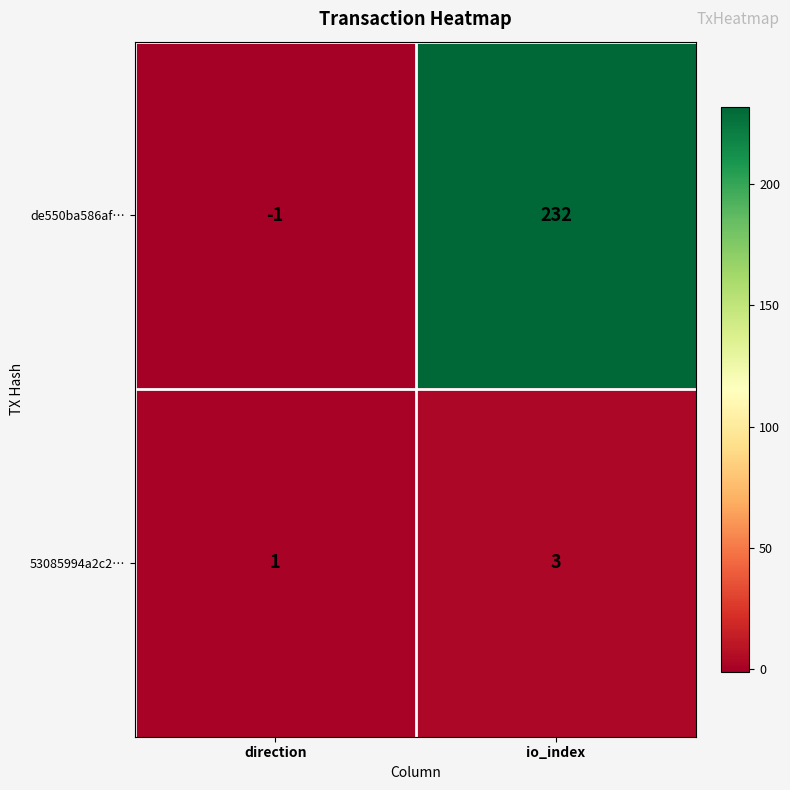

Count the number of categories in the chart.

2